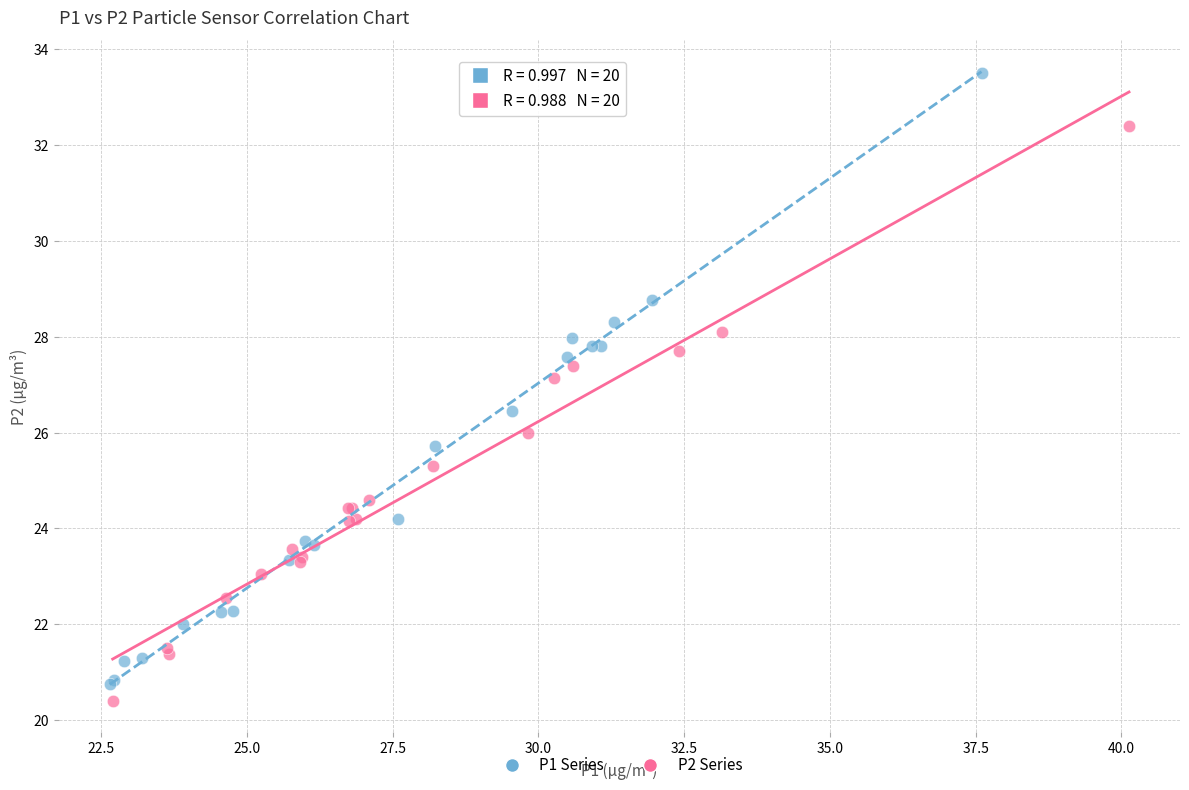

Which series has the widest spread of Y values?

P1 Series